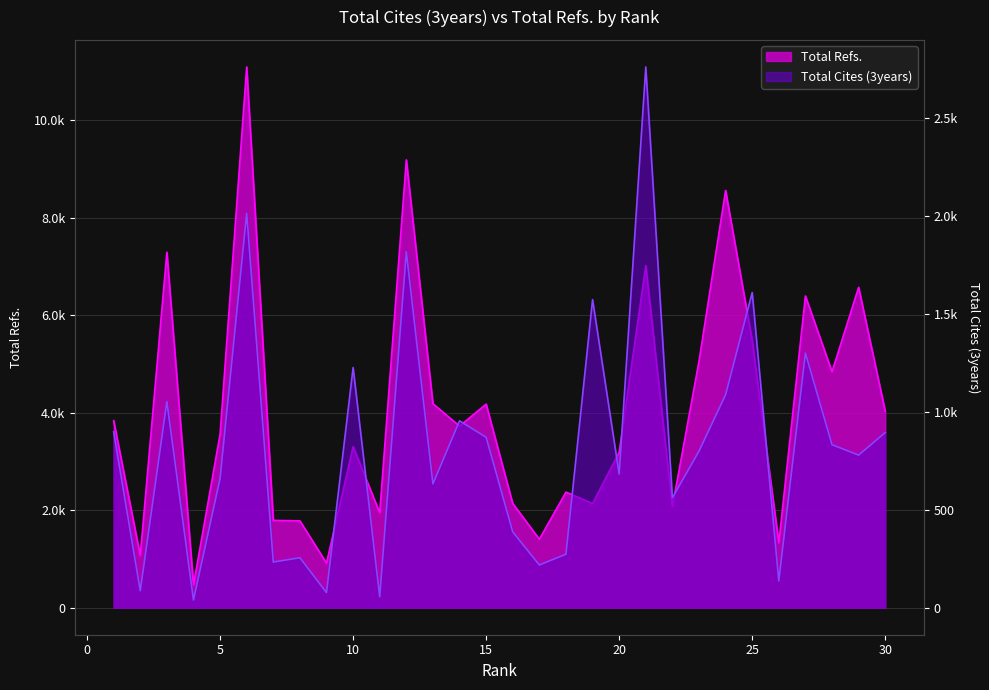

What value does the Total Cites (3years) series have at 5, to the nearest 100?

700